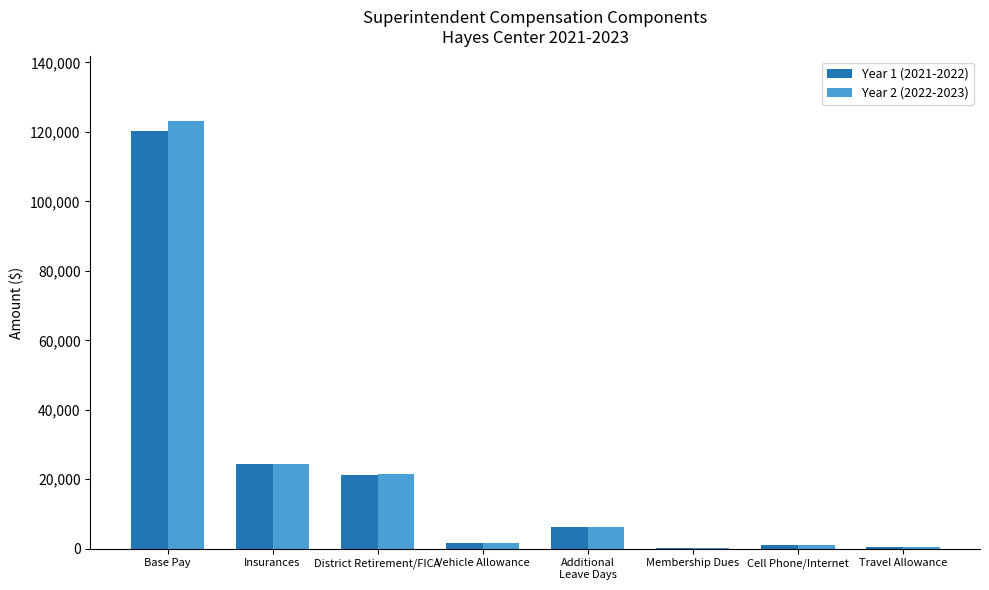

What is the maximum value for Year 1 (2021-2022)?

120230.0